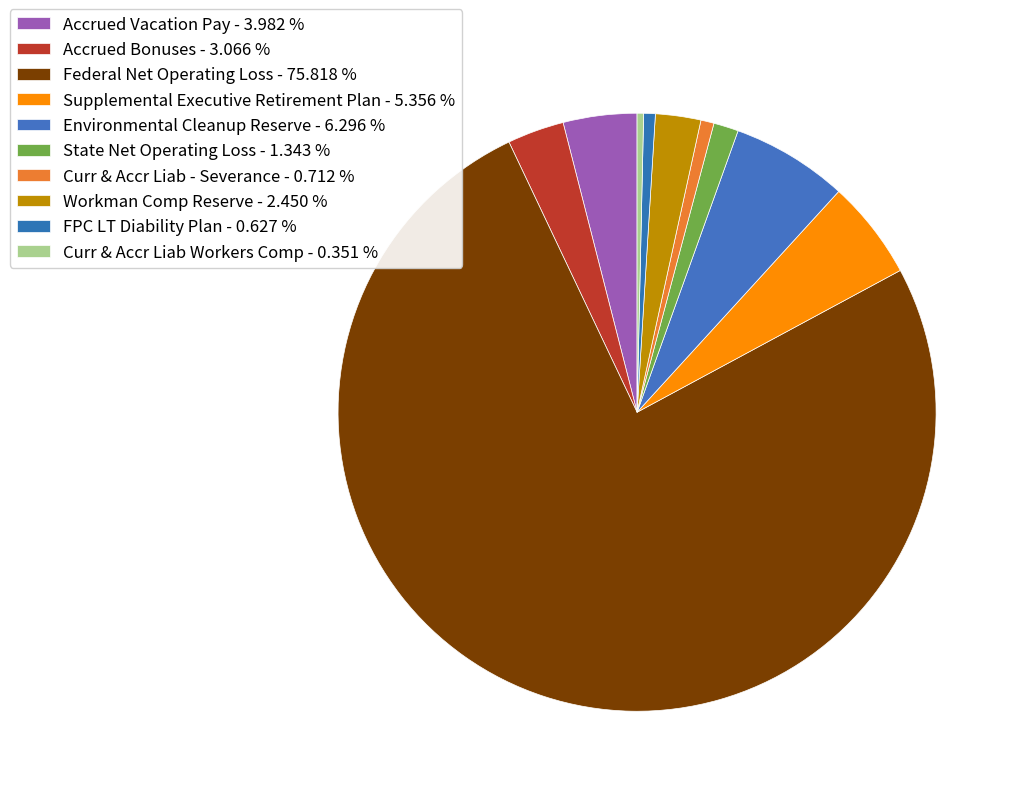

How many segments does this pie chart have?

10